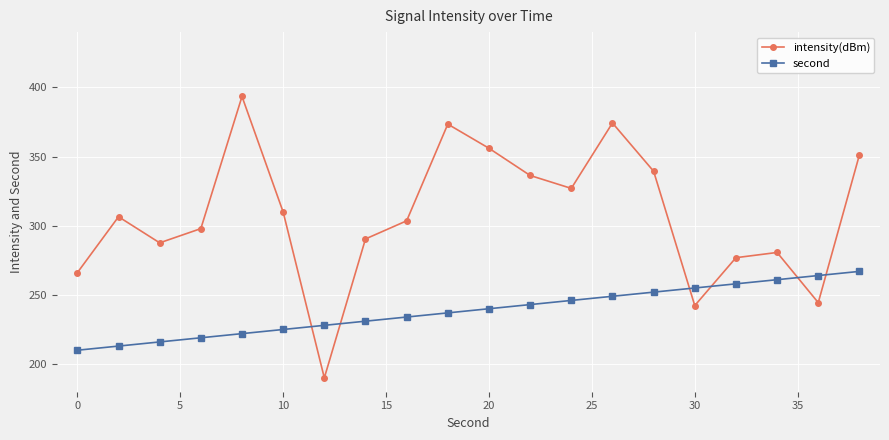

Which series has the largest range (max minus min)?

intensity(dBm)